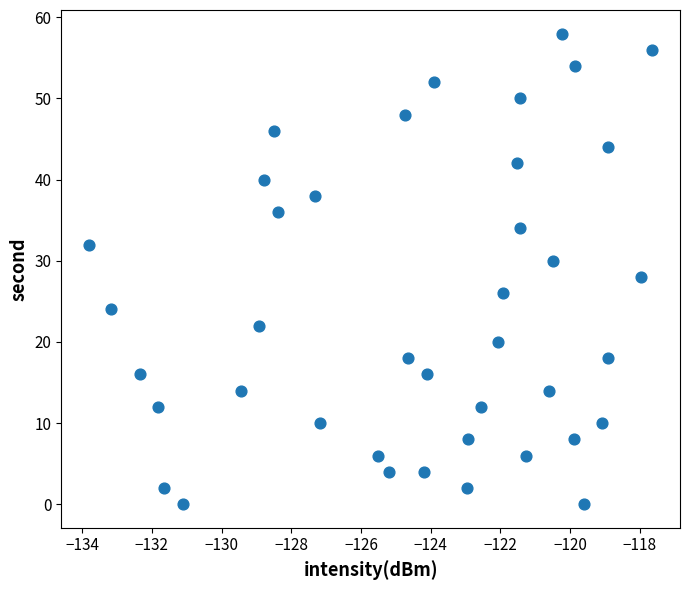

What is the range of Y values (max minus min)?

58